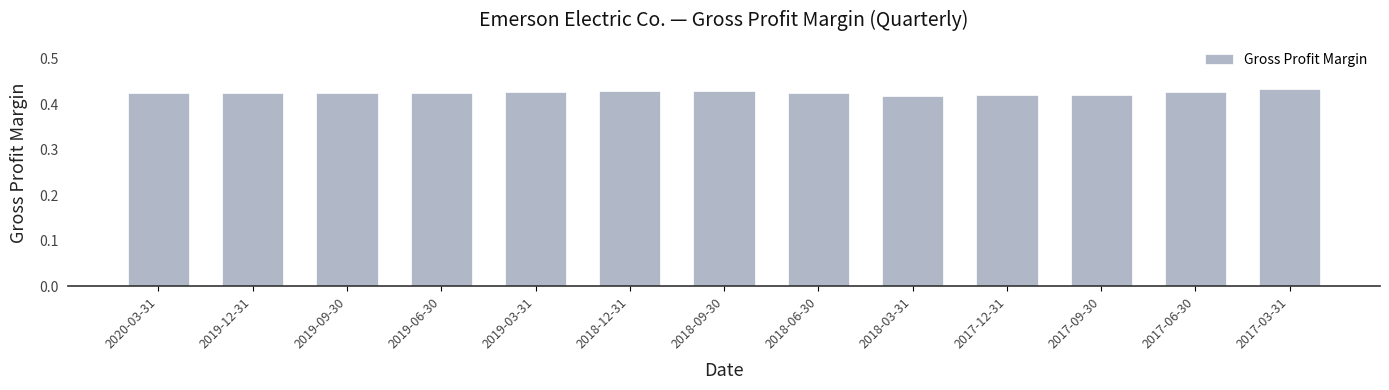

Is it true that the value at 2019-12-31 is 0.7?

False